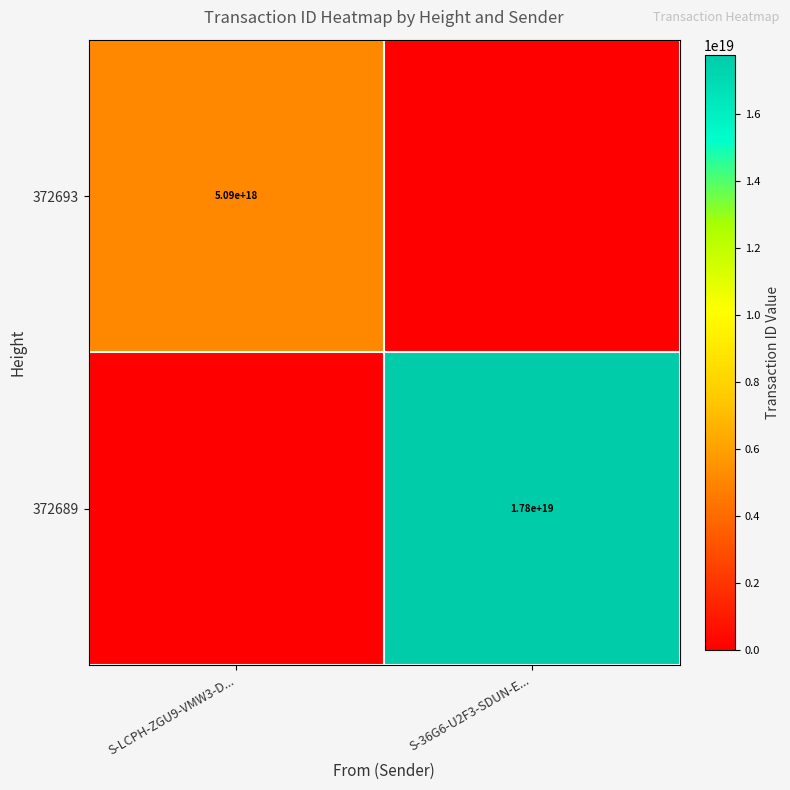

What is the greatest value displayed?

17781110850112387072